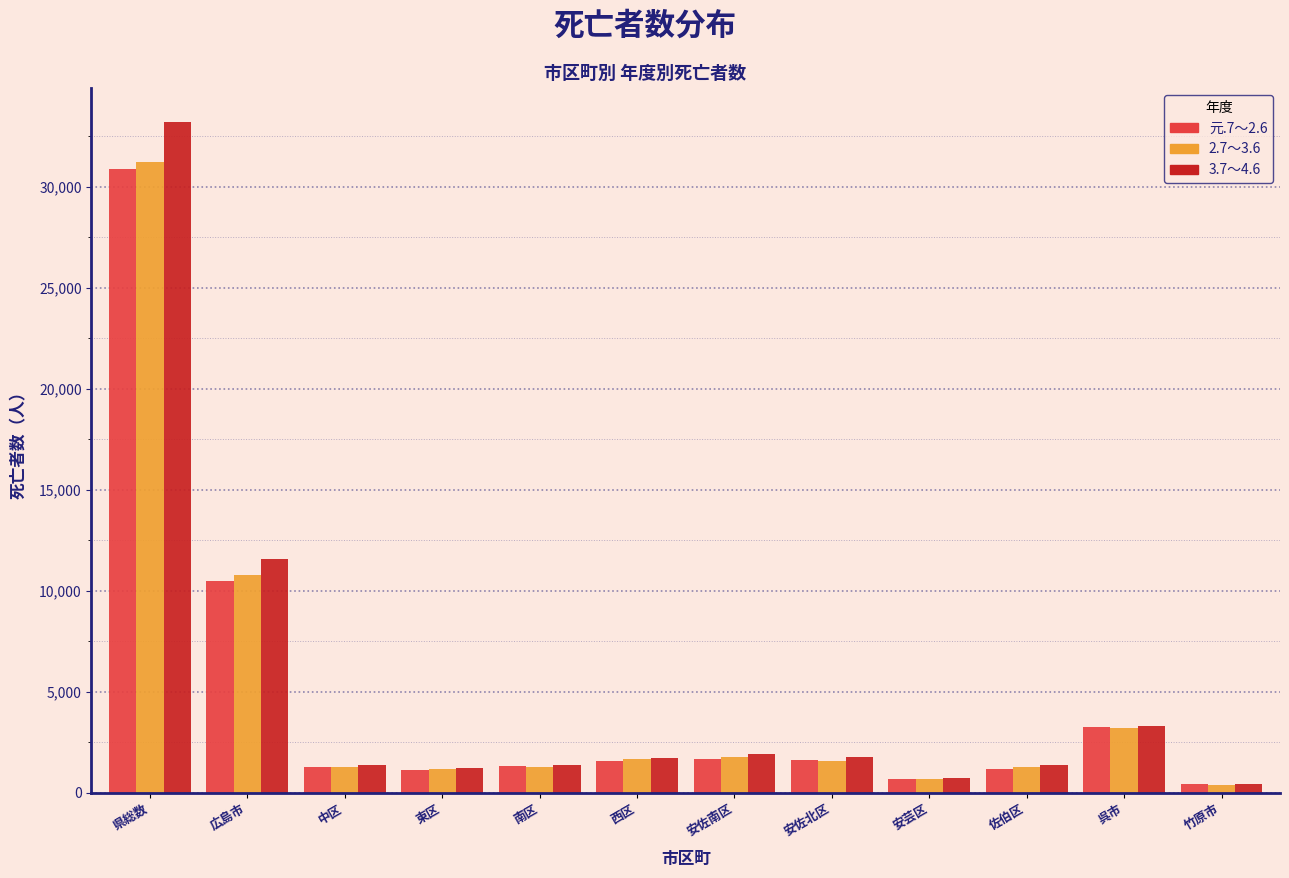

True or false: 元.7～2.6 has a value of 16264 at 広島市.

False